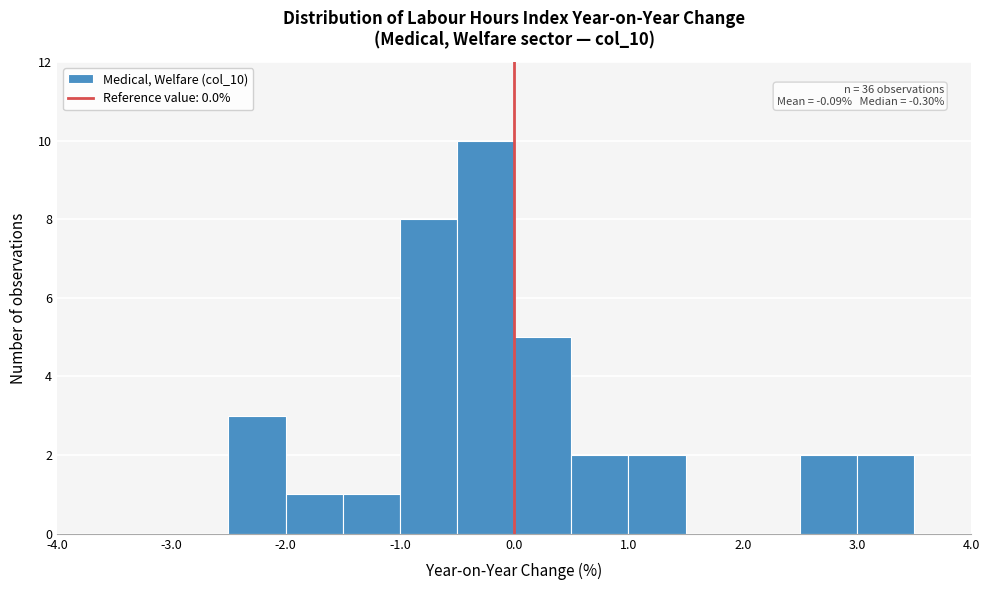

Over which range of the x-axis is the bar tallest?

-0.5 to 0.0